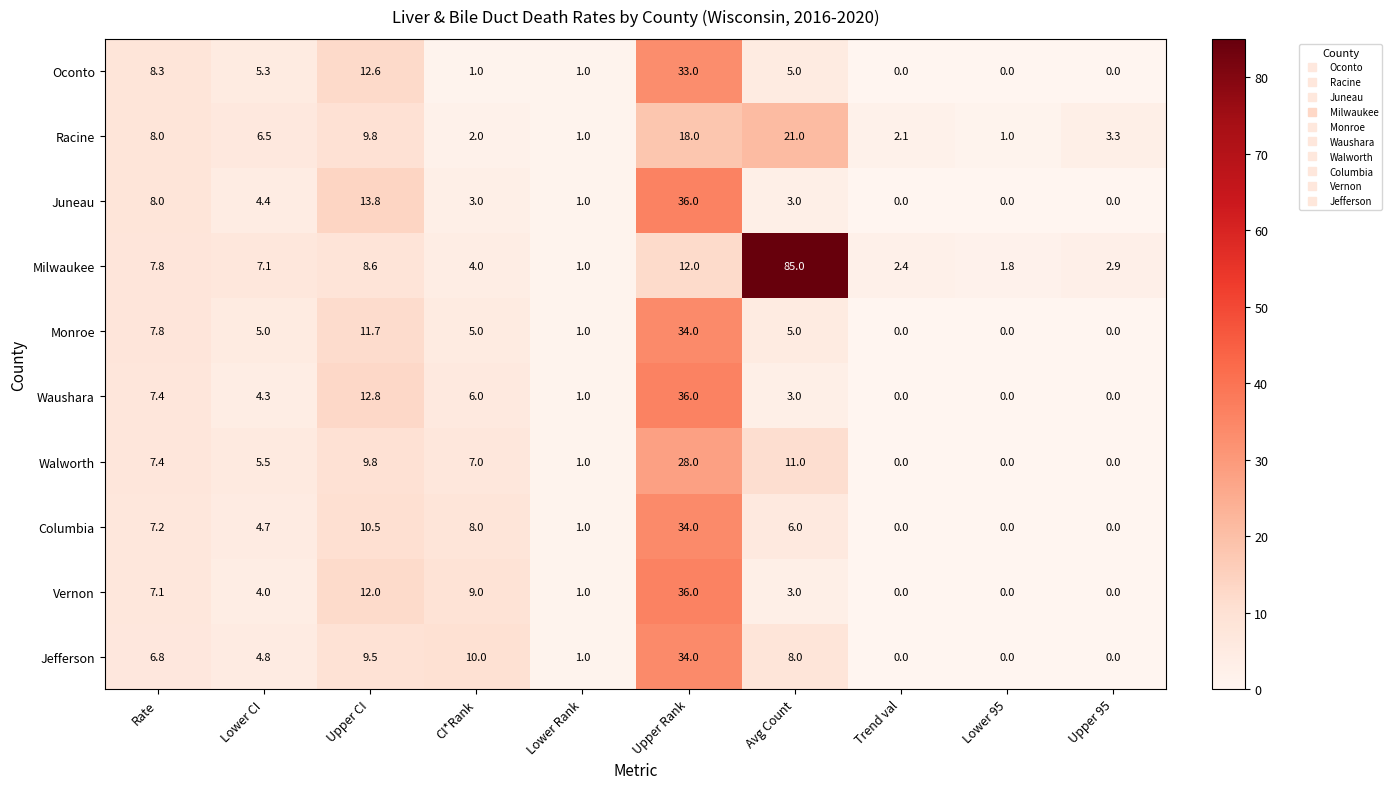

The value of Jefferson at Lower CI is 2.8. True or false?

False